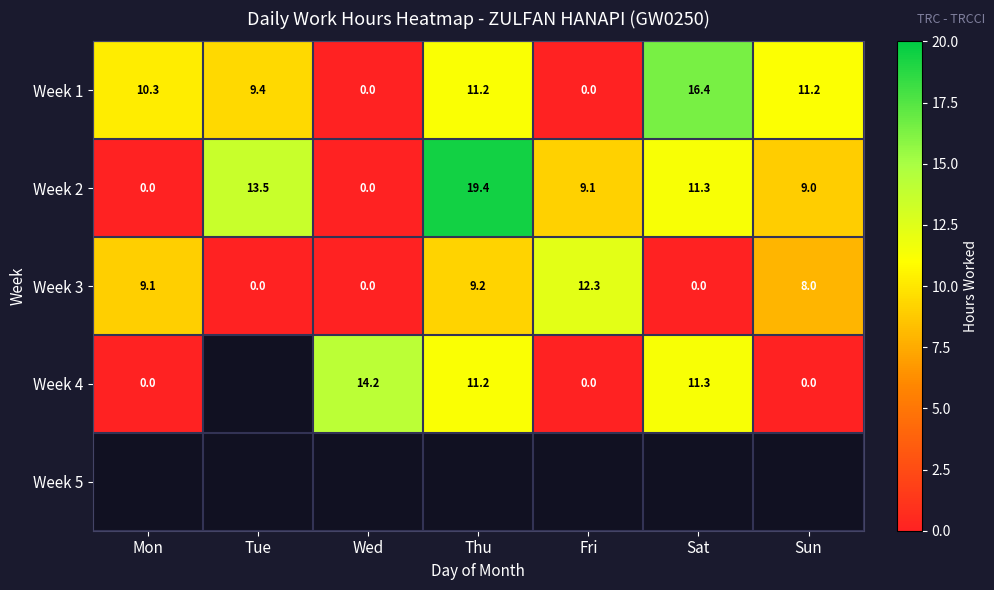

At which label does Week 2 first exceed 9?

Tue